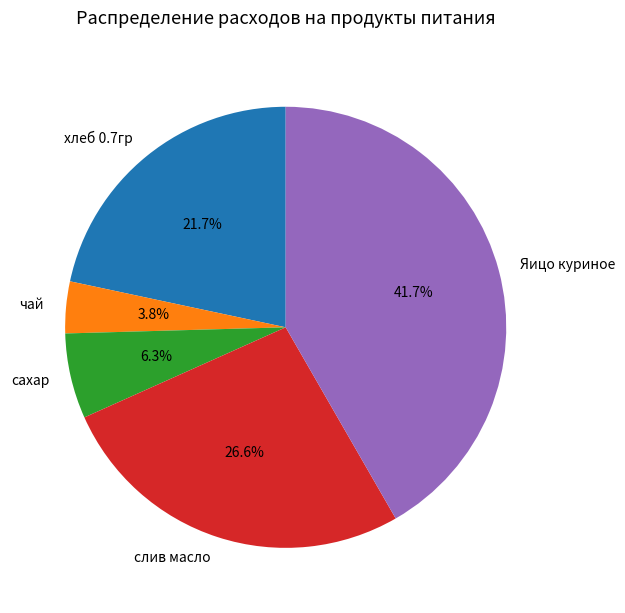

To the nearest percent, what portion does чай represent?

4%